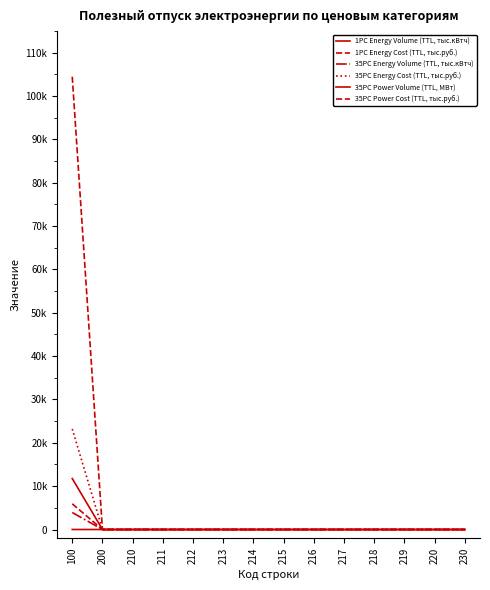

At 218, list the series in order from smallest to largest.

1PC Energy Volume (TTL, тыс.кВтч), 1PC Energy Cost (TTL, тыс.руб.), 35PC Energy Volume (TTL, тыс.кВтч), 35PC Energy Cost (TTL, тыс.руб.), 35PC Power Volume (TTL, МВт), 35PC Power Cost (TTL, тыс.руб.)